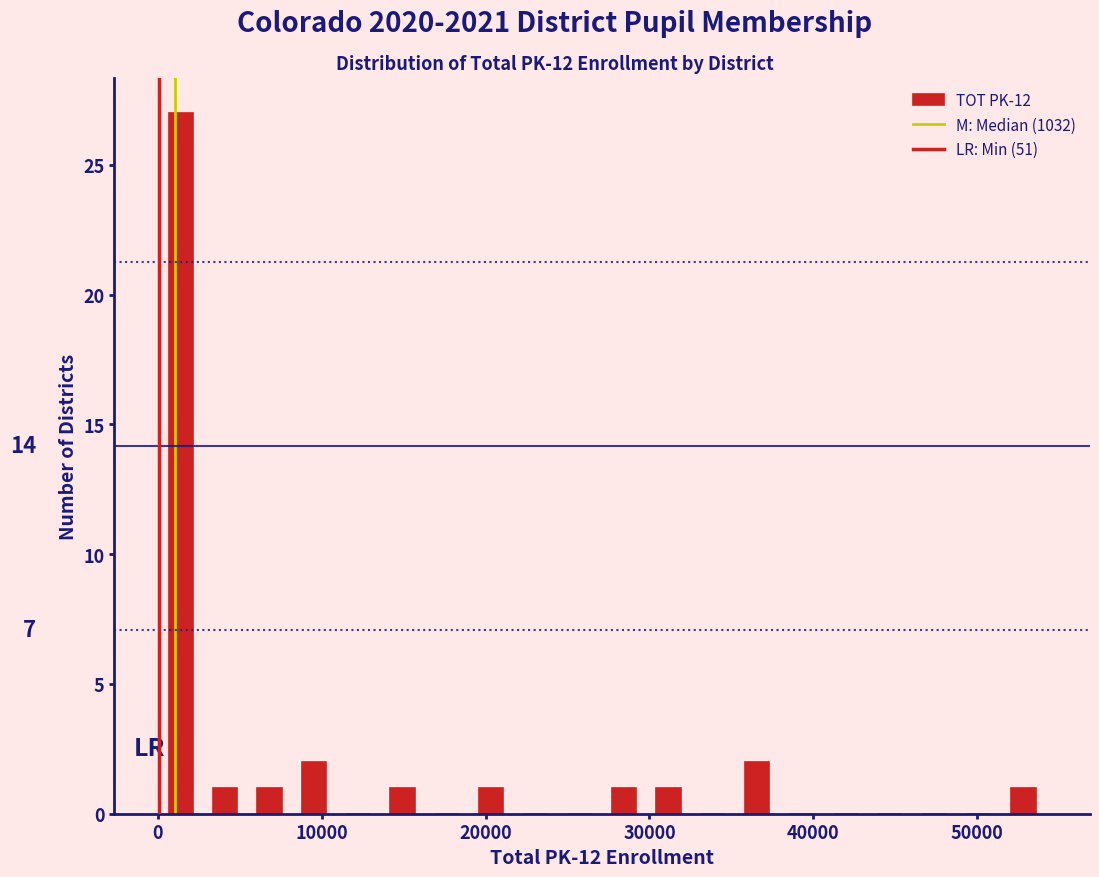

Around what value on the x-axis is the tallest bar? Give the approximate position of its centre, as read against the axis.

1000